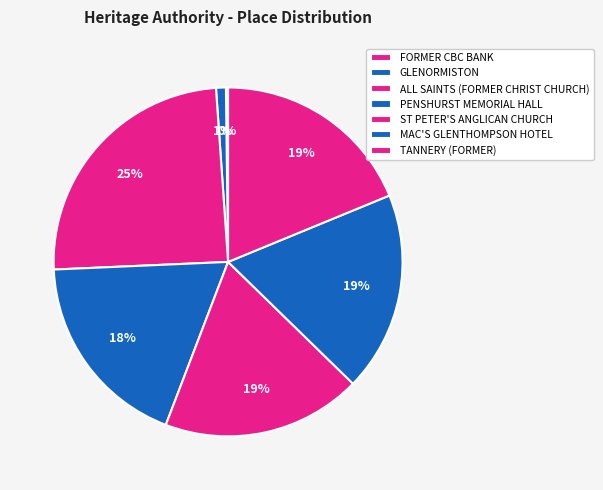

Does any single category account for the majority?

No